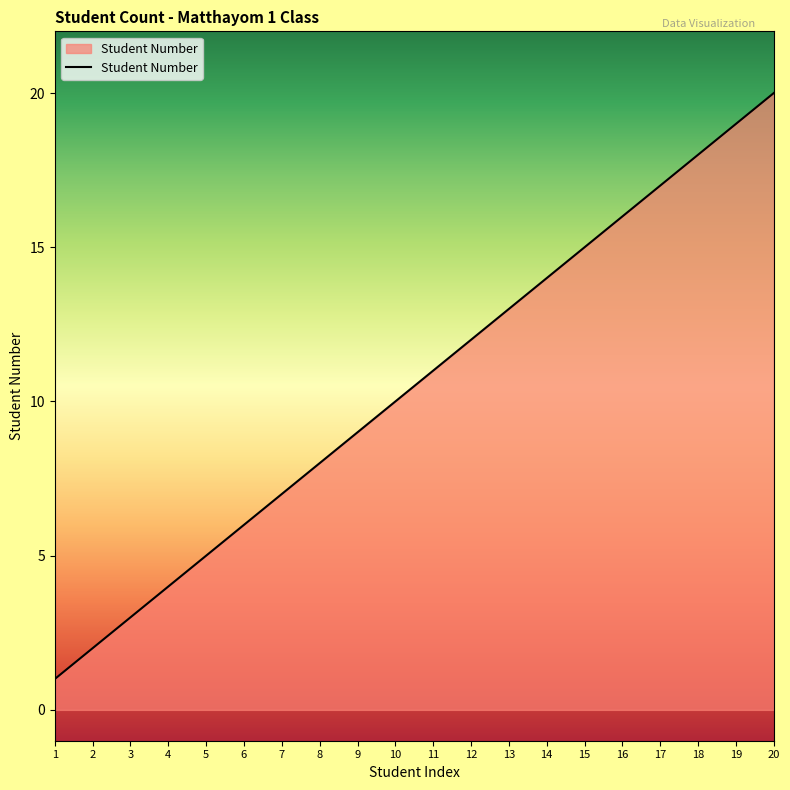

List the labels in order of value, largest first.

20, 19, 18, 17, 16, 15, 14, 13, 12, 11, 10, 9, 8, 7, 6, 5, 4, 3, 2, 1